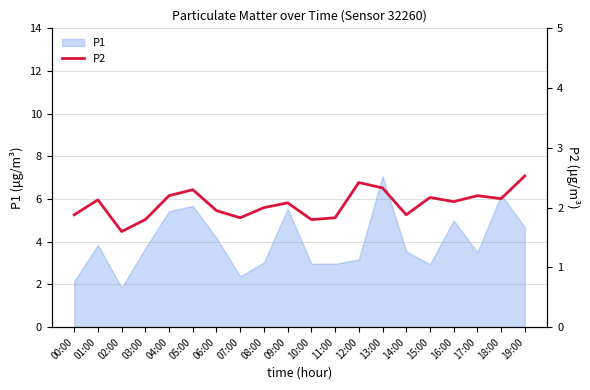

How many lines are shown in the chart?

1